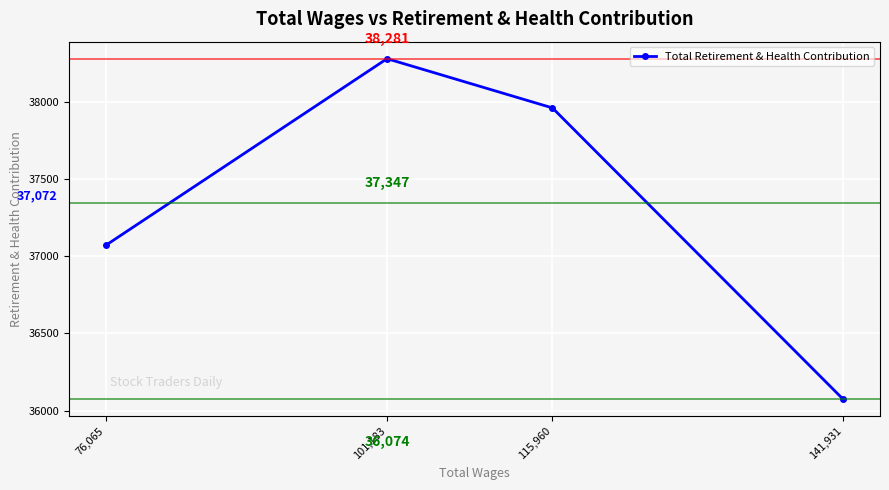

Between 76,065 and 115,960, which is larger?

115,960